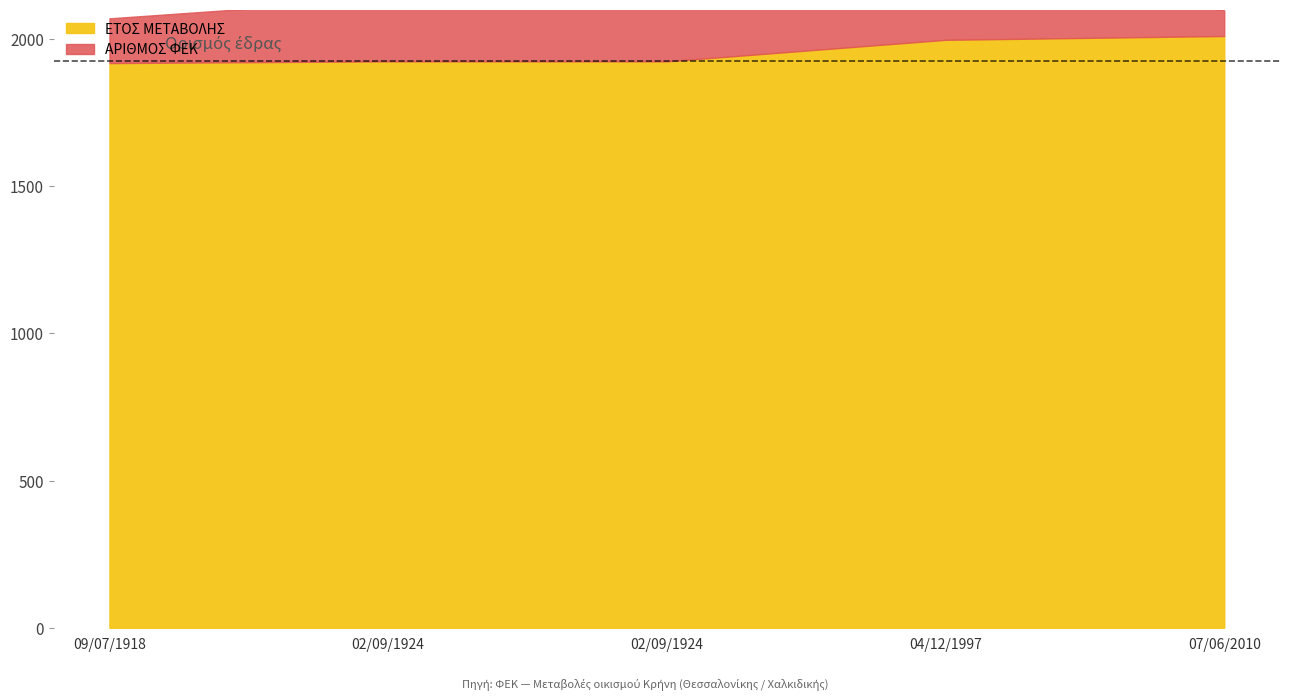

What is the lowest value of the ΑΡΙΘΜΟΣ ΦΕΚ series?

87